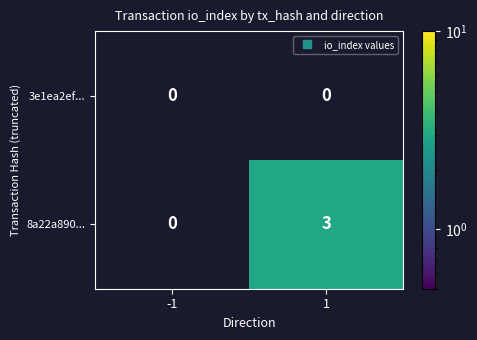

Reading left to right, what are all the values shown in this chart?

3e1ea2ef...: -1=0	1=0
8a22a890...: -1=0	1=3